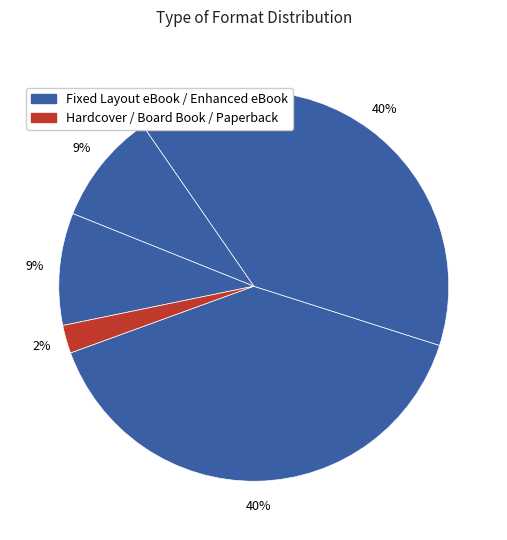

How many segments does this pie chart have?

5